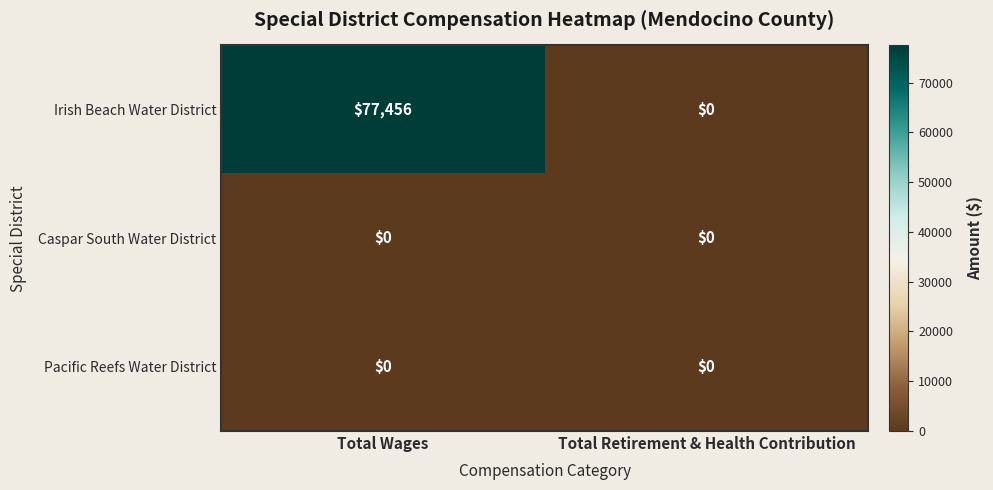

At which category is the sum across all series the highest?

Total Wages